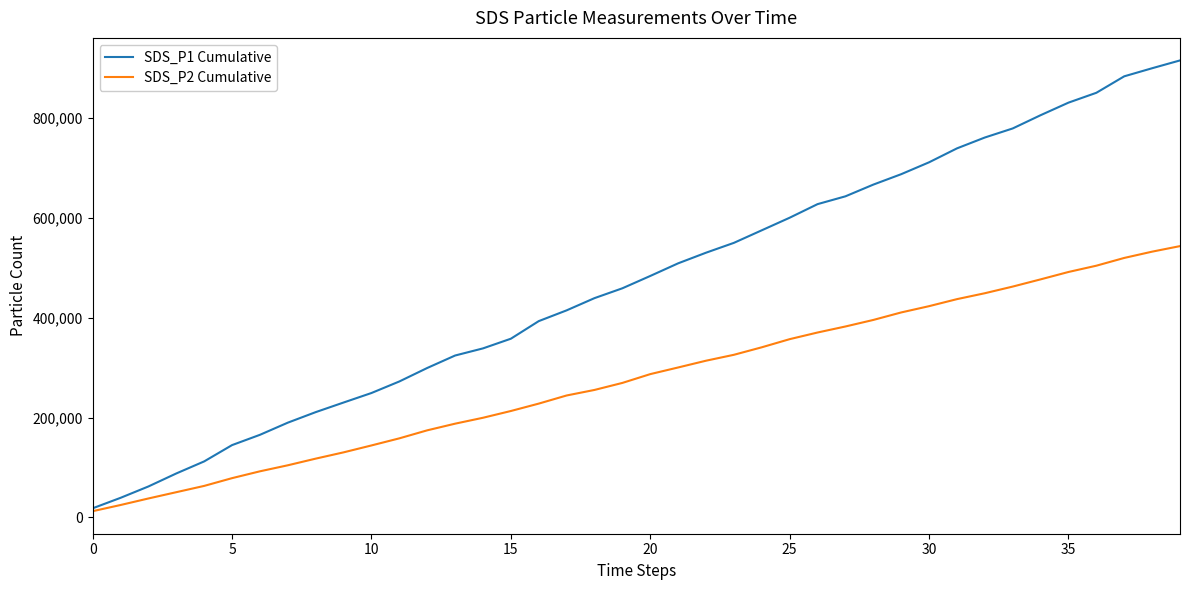

Rank the series by their average value, from lowest to highest.

SDS_P2 Cumulative, SDS_P1 Cumulative